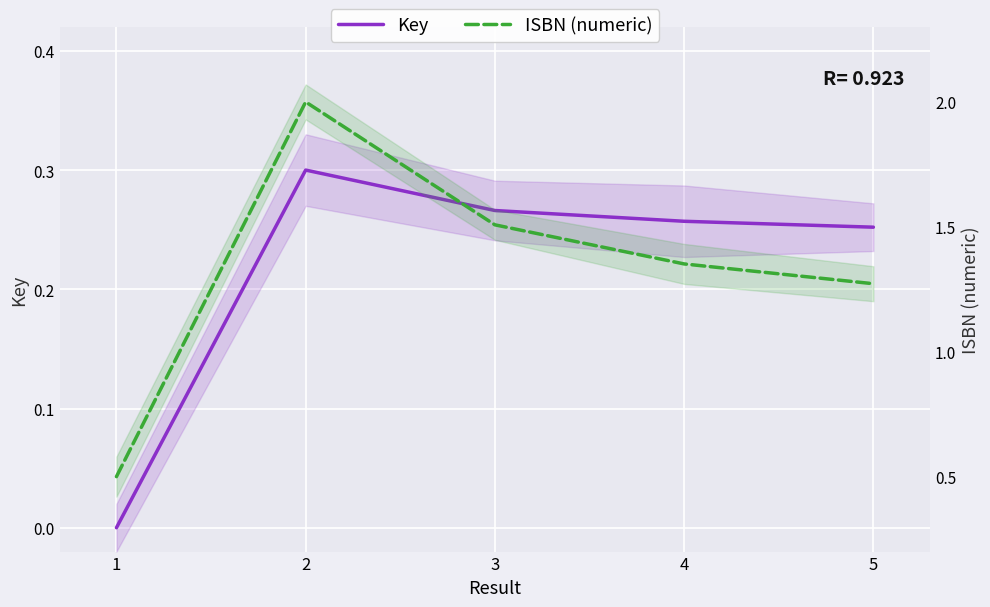

True or false: ISBN (numeric) and Key cross at least once.

False